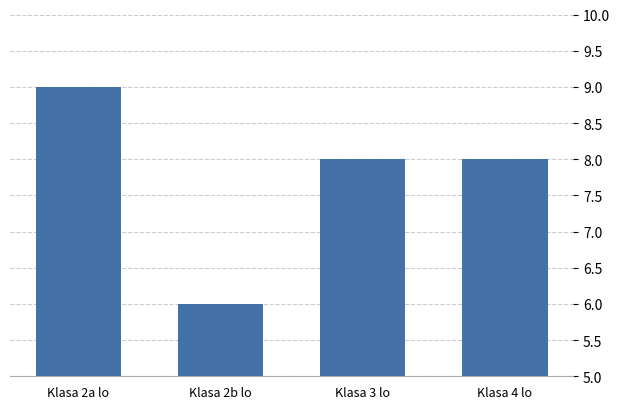

What is the label of the 4th bar from the left?

Klasa 4 lo